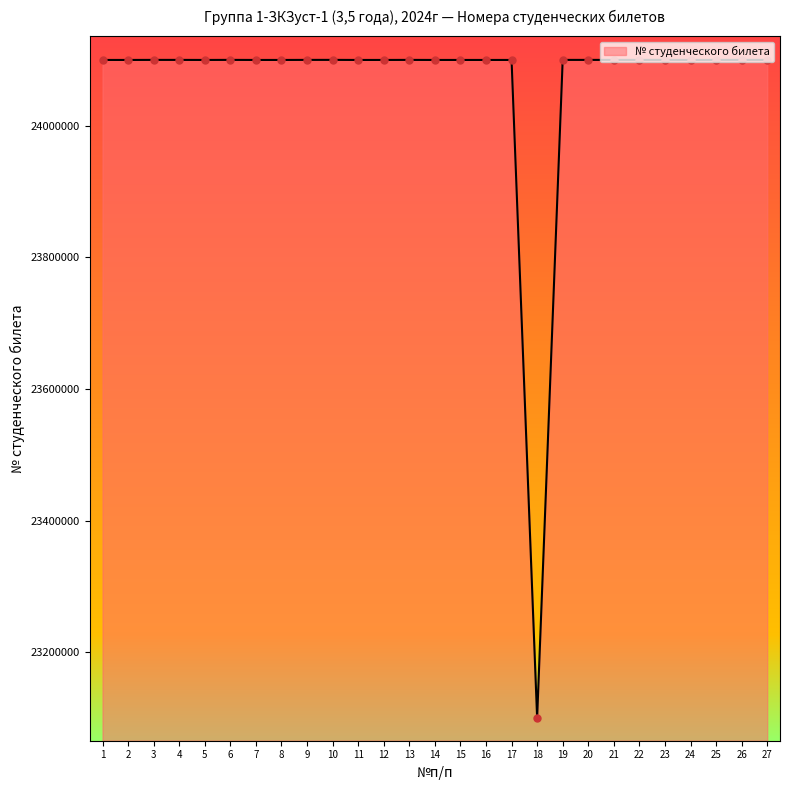

What is the ratio of the value at 12 to the value at 10?

1.0